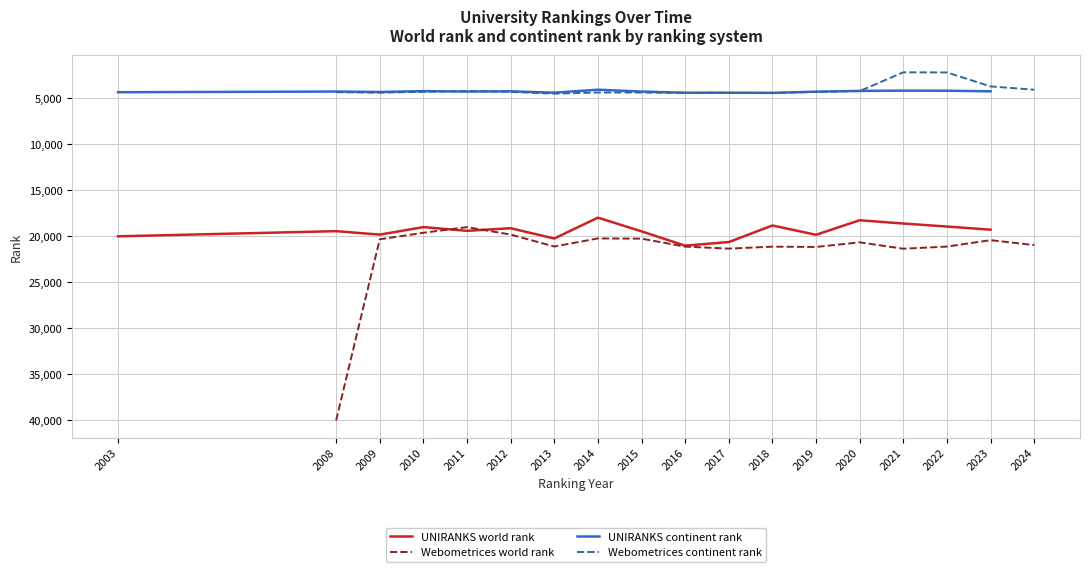

True or false: UNIRANKS continent rank and UNIRANKS world rank intersect in this chart.

False